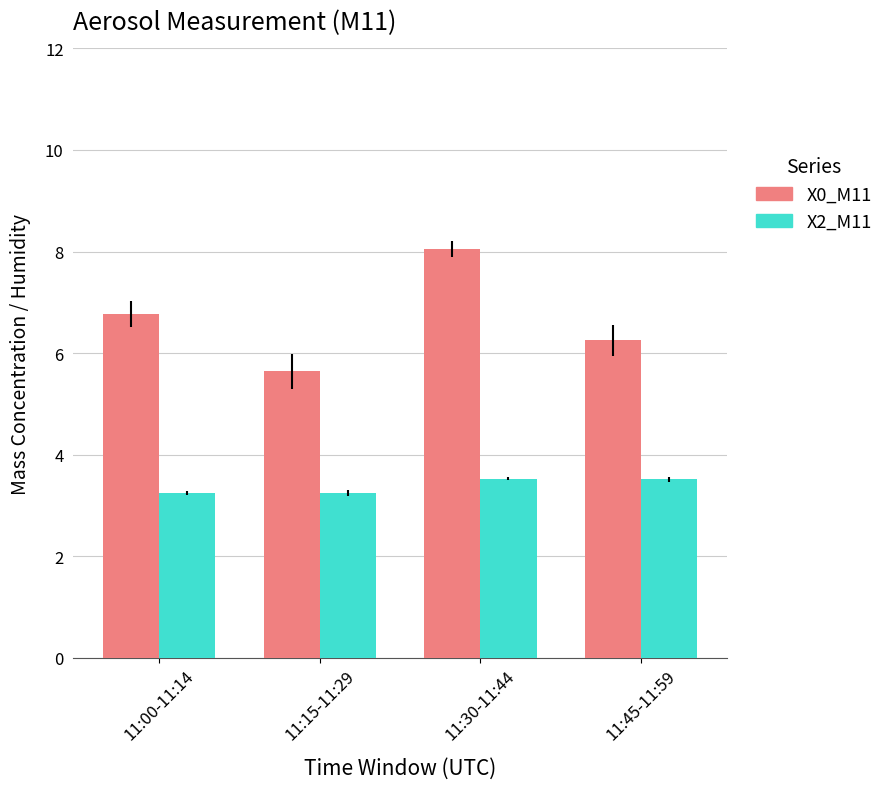

Which series has the largest range (max minus min)?

X0_M11